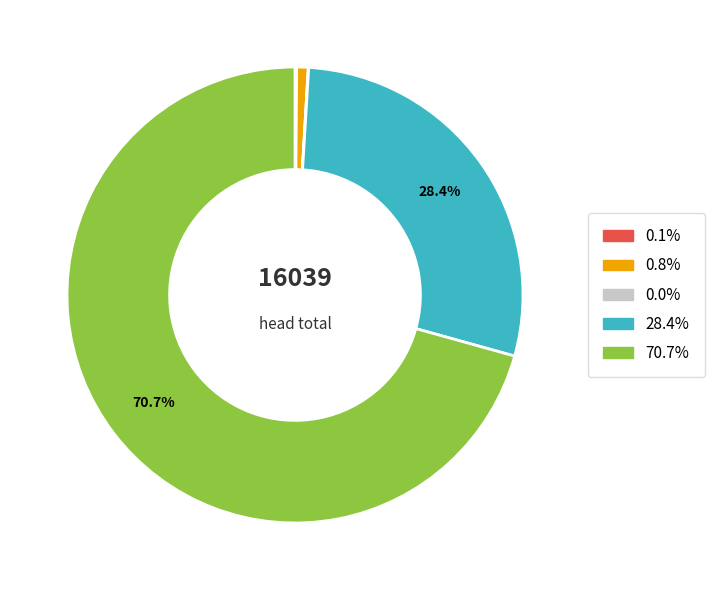

Does any single category account for the majority?

Yes